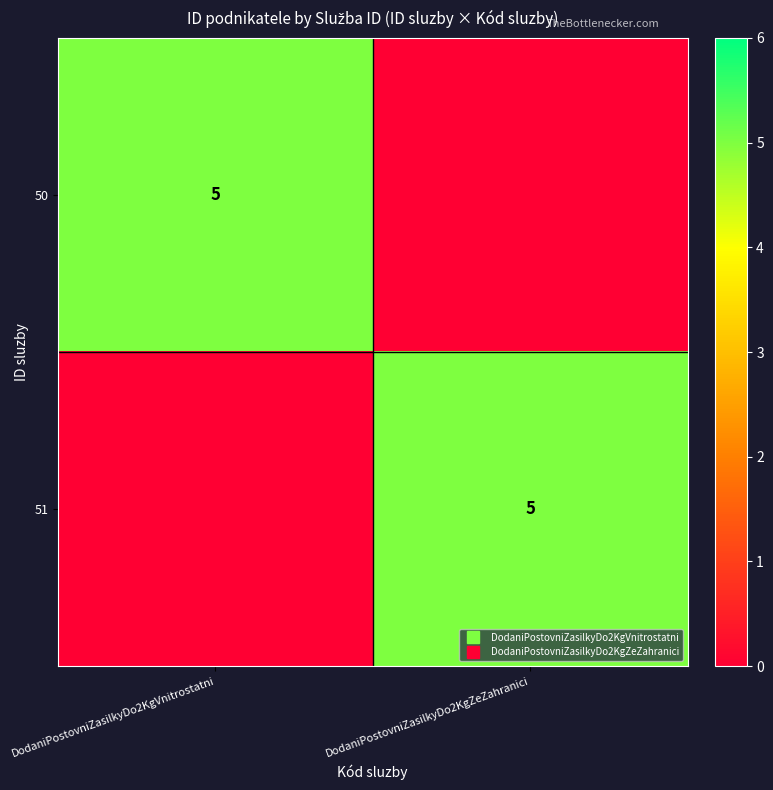

Is the value of 50 at DodaniPostovniZasilkyDo2KgVnitrostatni greater than the value of 51 at DodaniPostovniZasilkyDo2KgVnitrostatni?

Yes